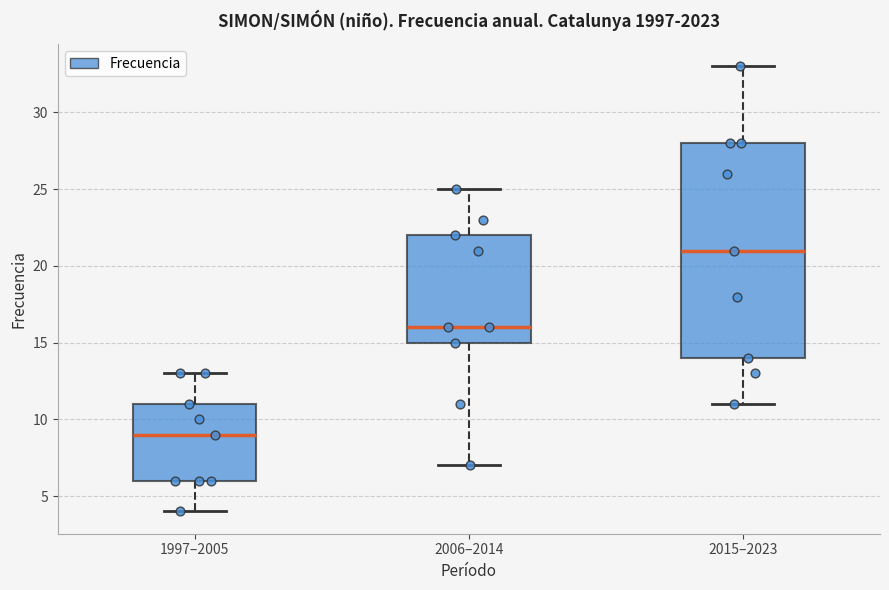

Reading left to right, read every box against the y-axis: the position of its median line, the range the box covers, and the ends of its whiskers. The values are not printed on the chart, so give them approximately, as read against the axis.

1997–2005: median 9, box 6 to 11, whiskers 4 to 13
2006–2014: median 16, box 15 to 22, whiskers 7 to 25
2015–2023: median 21, box 14 to 28, whiskers 11 to 33